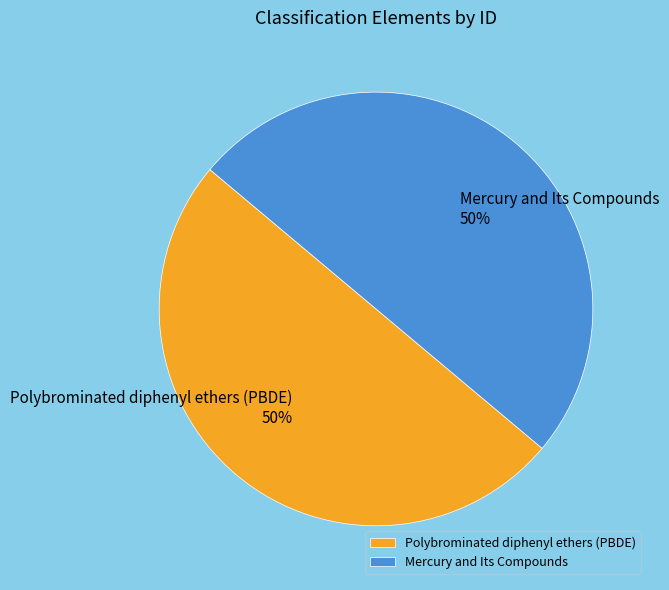

Is the sum of Mercury and Its Compounds and Polybrominated diphenyl ethers (PBDE) greater than half?

Yes